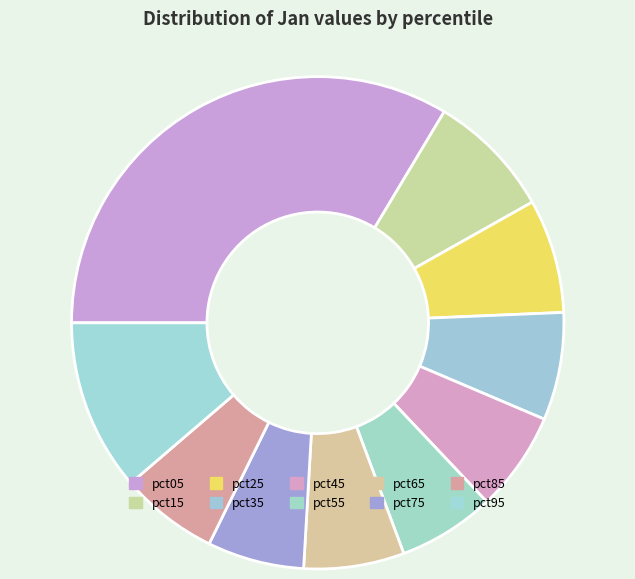

How many slices are in this pie chart?

10